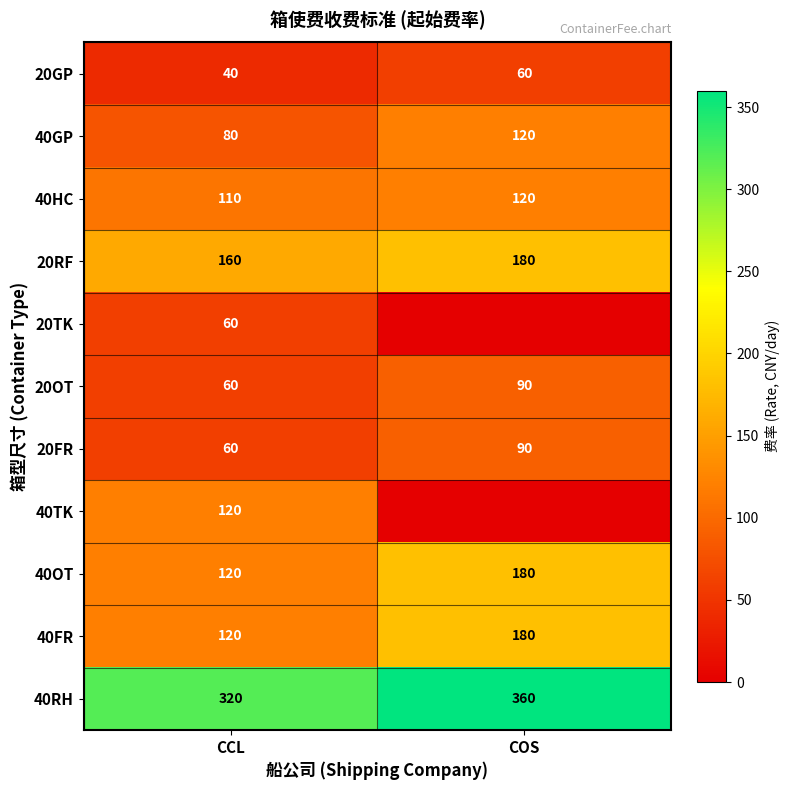

Which has a higher value, CCL or COS?

COS